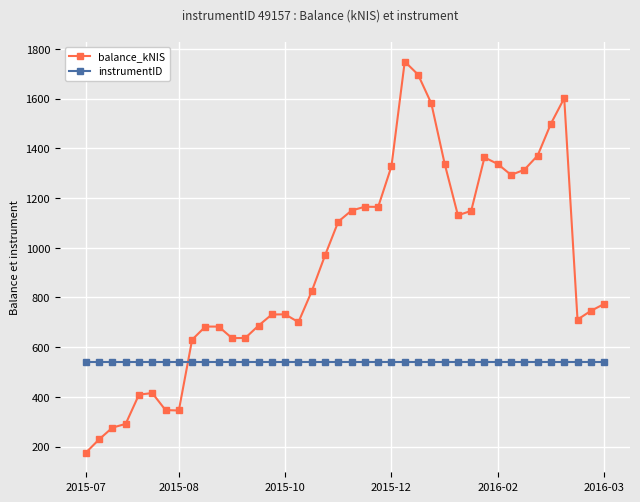

True or false: balance_kNIS has more than 0 interior local peaks.

True